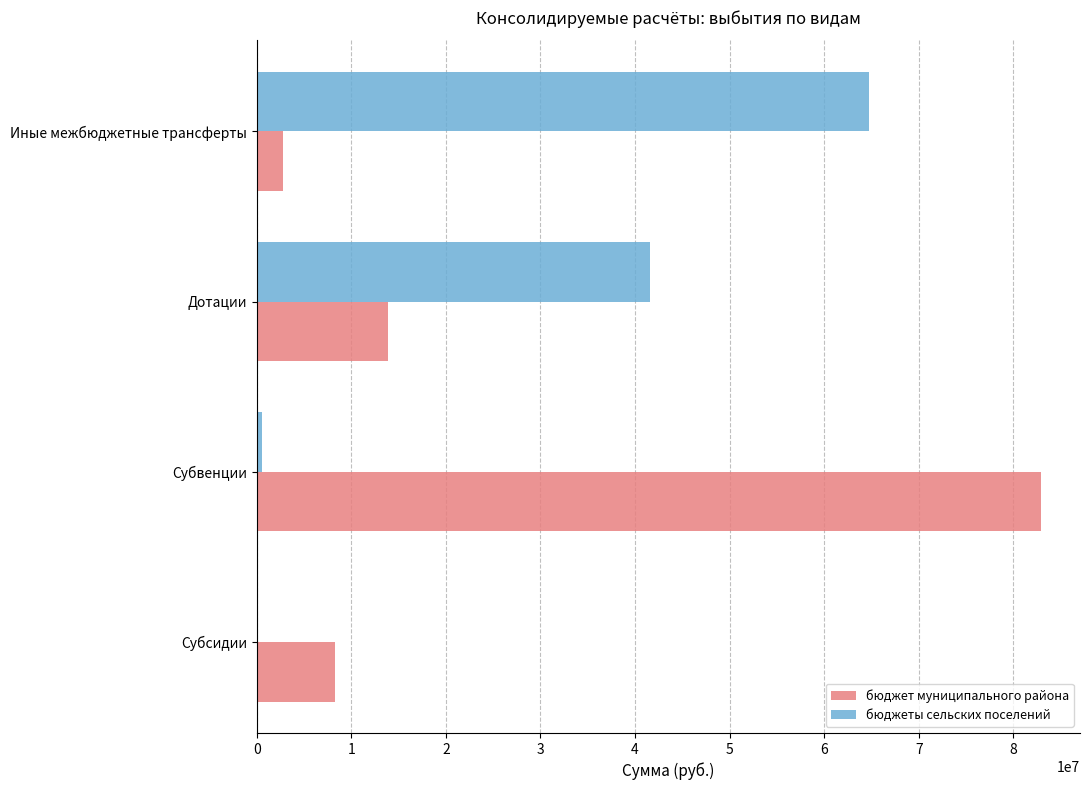

Is the value of бюджет муниципального района at Субсидии greater than the value of бюджеты сельских поселений at Иные межбюджетные трансферты?

No